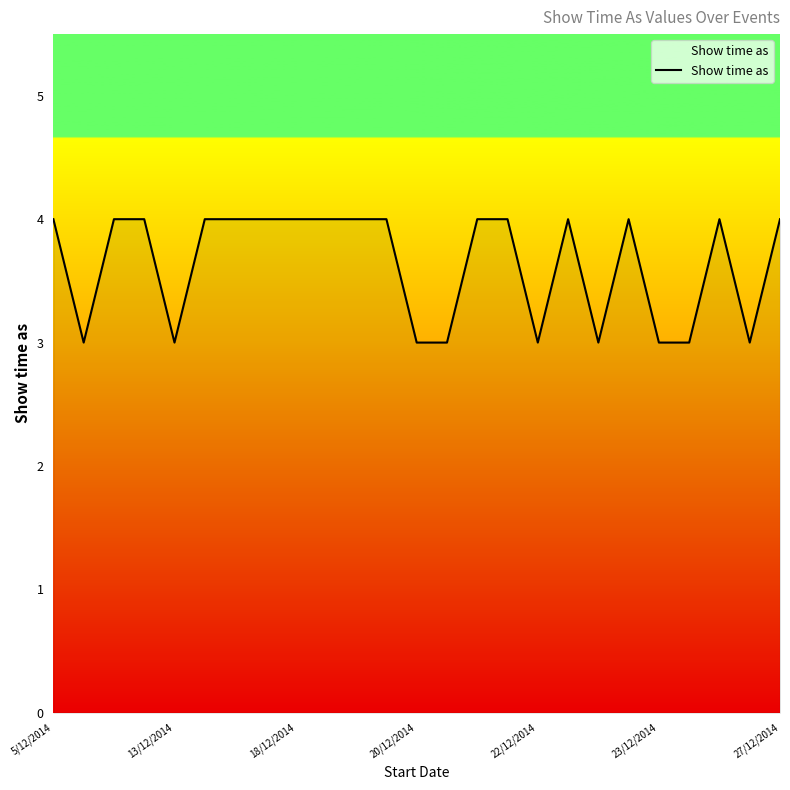

What is the greatest value displayed?

4